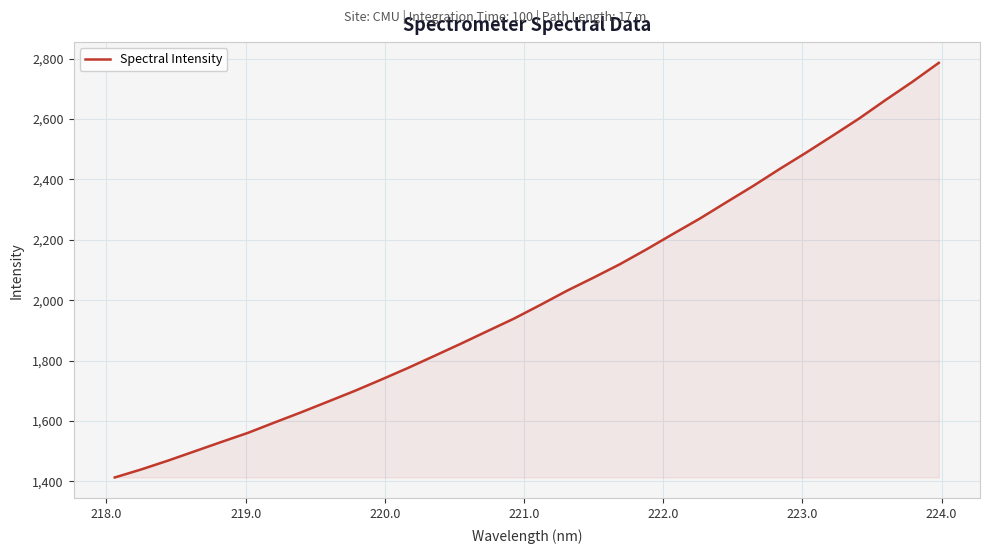

What is the difference between the maximum and minimum values?

1373.8